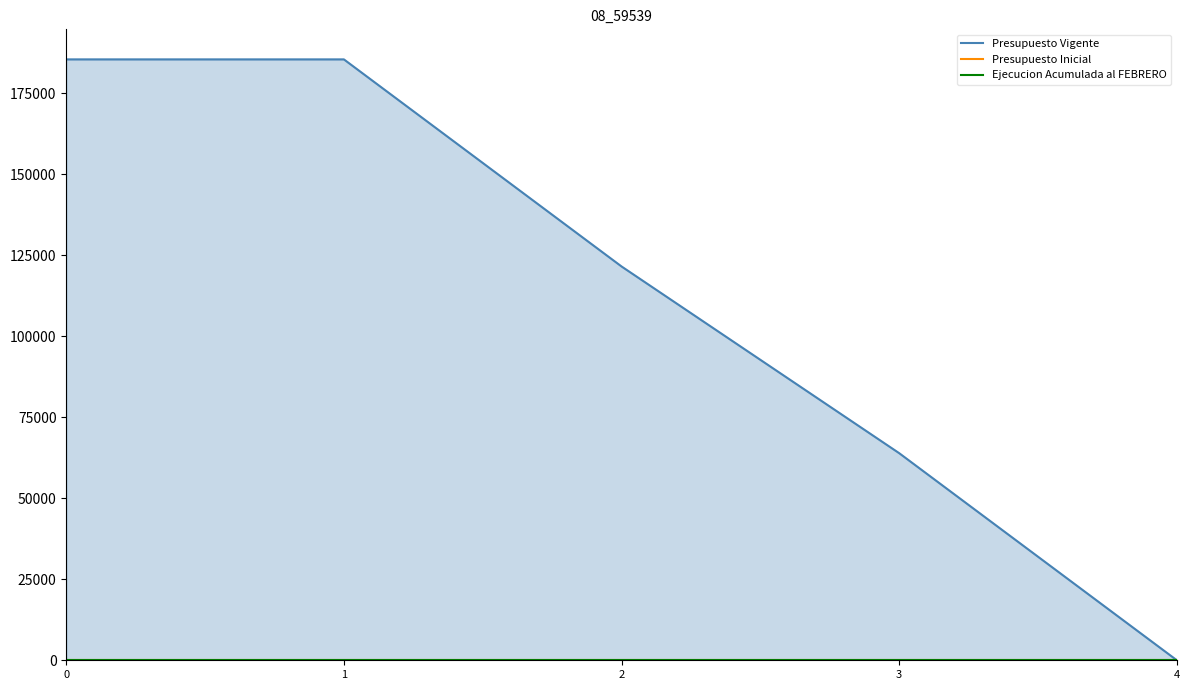

Which series has the largest total across all categories?

Presupuesto Vigente